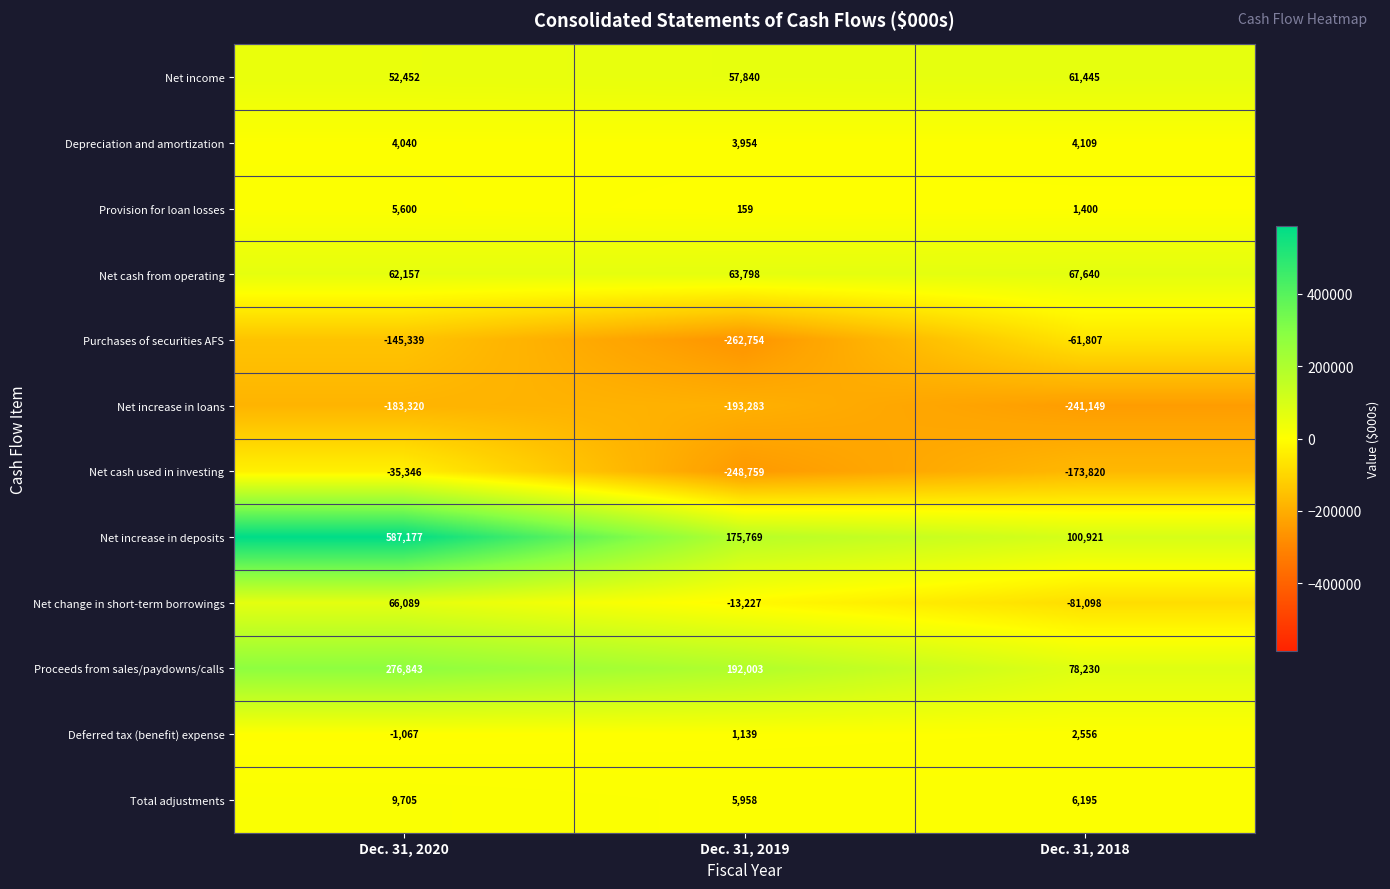

At which category does the chart reach its minimum across all series?

Dec. 31, 2019